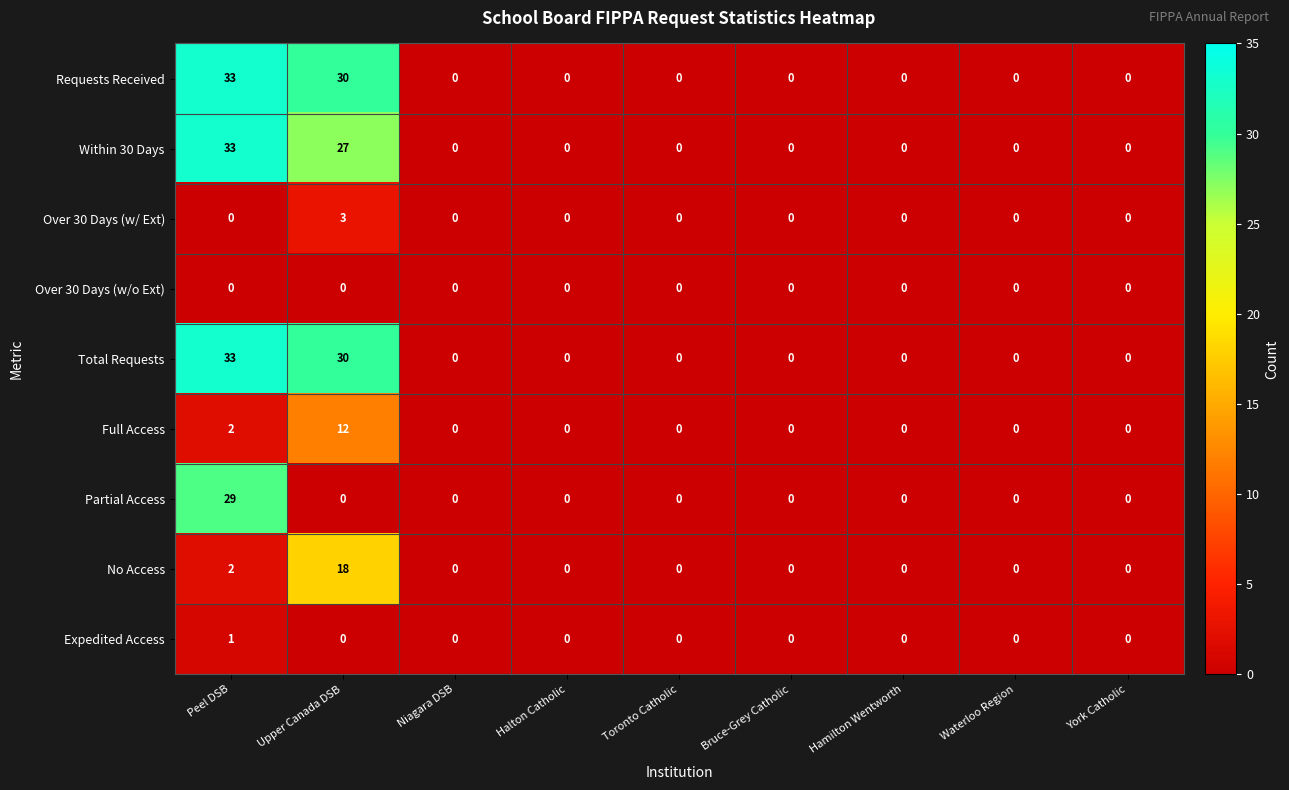

What is the maximum value shown in the chart?

33